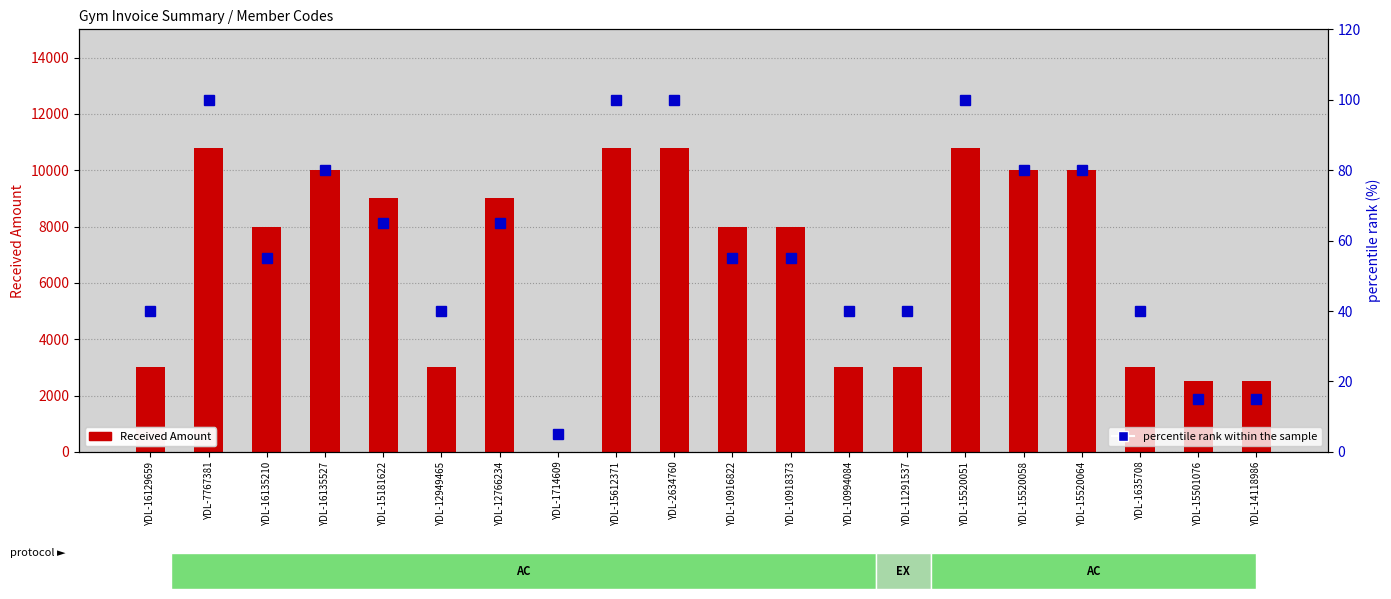

True or false: Received Amount has a value of 6891.5 at YDL-16135527.

False